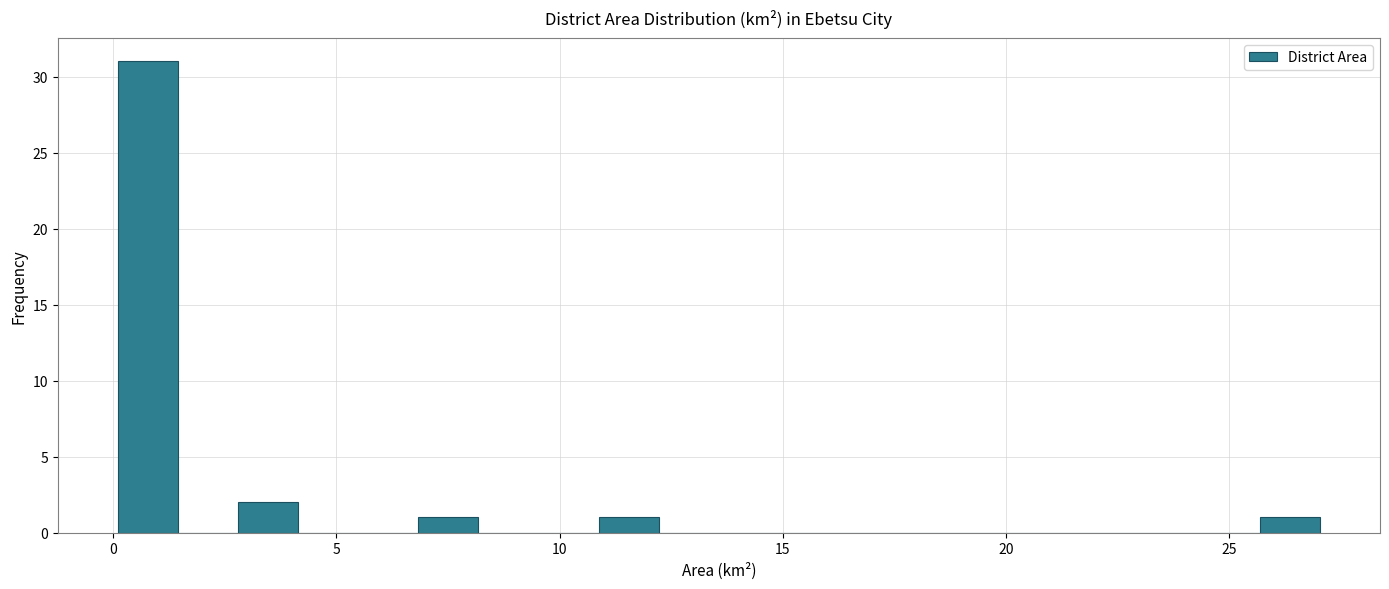

Around what value on the x-axis is the tallest bar? Give the approximate position of its centre, as read against the axis.

1.0